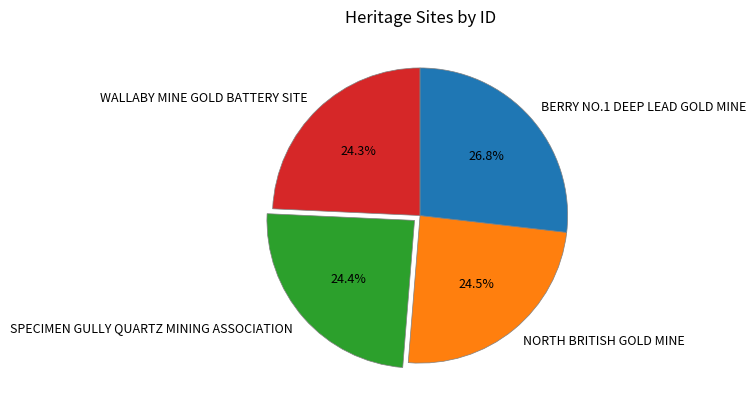

What percentage is NOT represented by SPECIMEN GULLY QUARTZ MINING ASSOCIATION?

75.6%